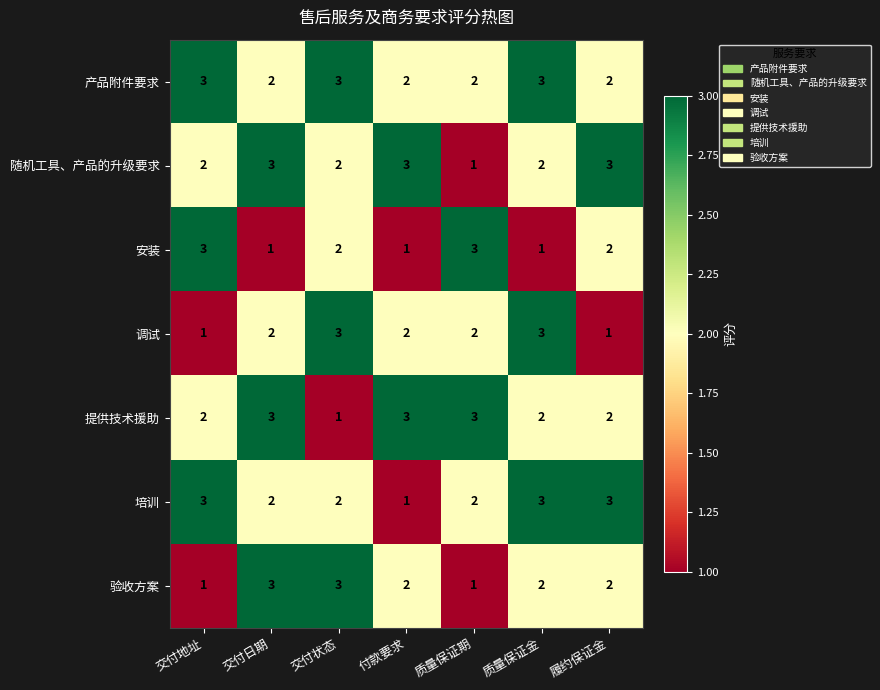

True or false: 培训 has a value of 2 at 质量保证金.

False